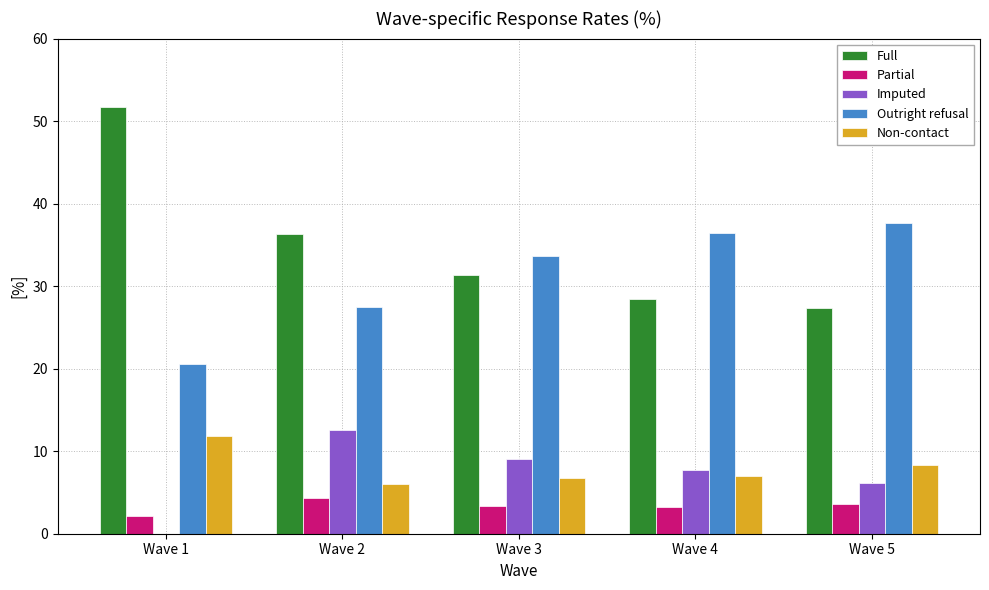

How many groups of bars are there?

5